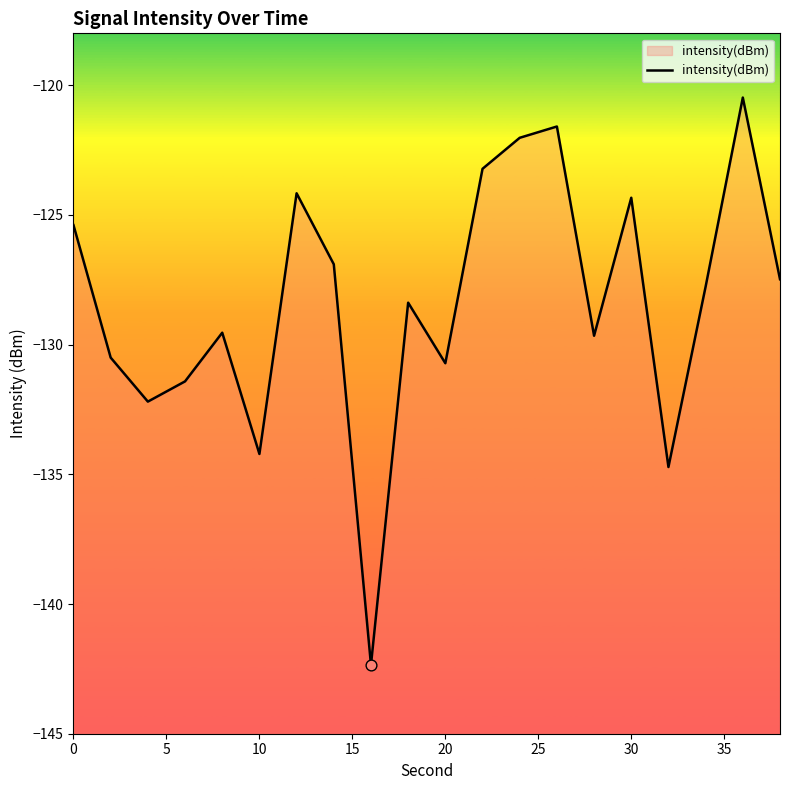

Between 10 and 30, which is larger?

30